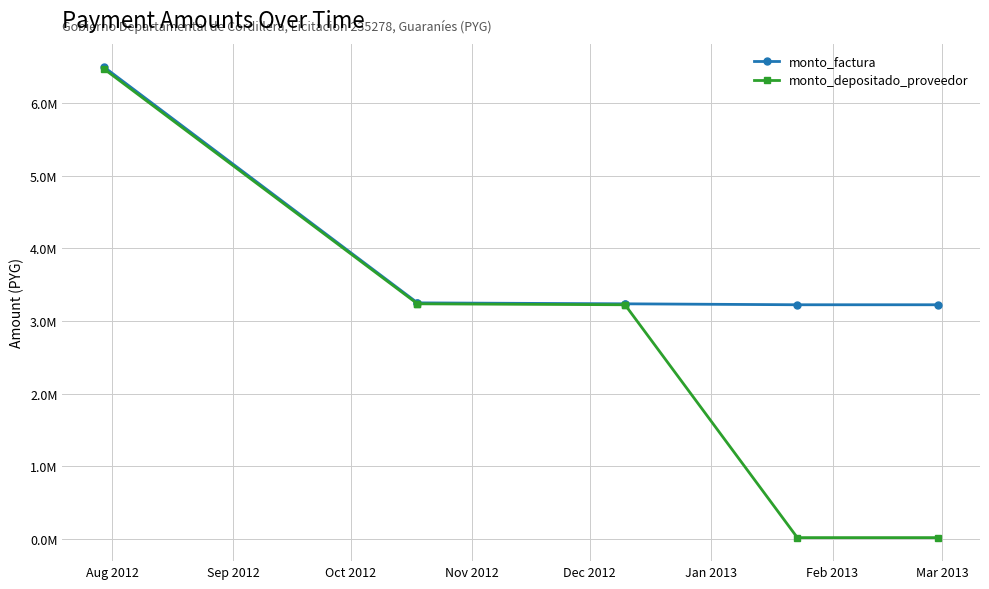

What is the minimum value for monto_depositado_proveedor?

13000